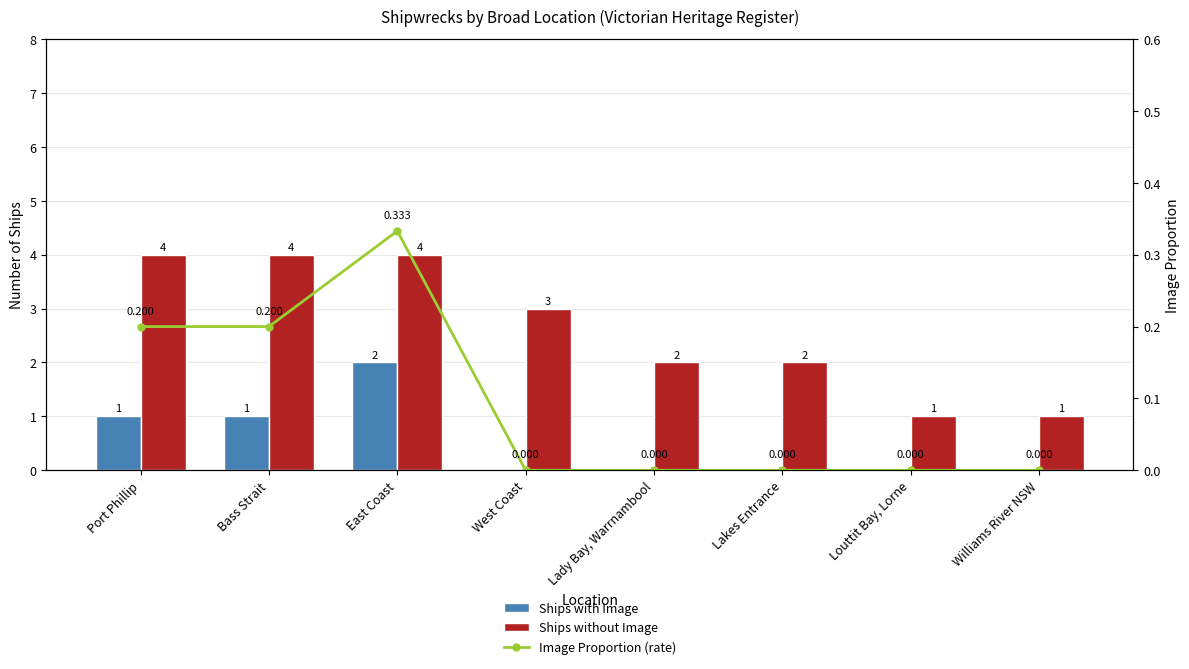

Reading left to right, transcribe all the data shown in this chart.

Ships with Image: Port Phillip=1.0	Bass Strait=1.0	East Coast=2.0	West Coast=0.0	Lady Bay, Warrnambool=0.0	Lakes Entrance=0.0	Louttit Bay, Lorne=0.0	Williams River NSW=0.0
Ships without Image: Port Phillip=4.0	Bass Strait=4.0	East Coast=4.0	West Coast=3.0	Lady Bay, Warrnambool=2.0	Lakes Entrance=2.0	Louttit Bay, Lorne=1.0	Williams River NSW=1.0
Image Proportion (rate): Port Phillip=0.2	Bass Strait=0.2	East Coast=0.3	West Coast=0.0	Lady Bay, Warrnambool=0.0	Lakes Entrance=0.0	Louttit Bay, Lorne=0.0	Williams River NSW=0.0